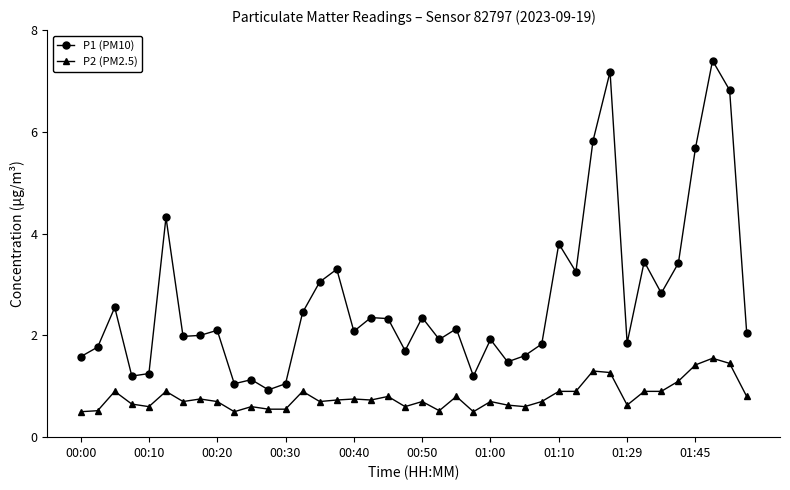

At how many categories does at least one series exceed 1?

39